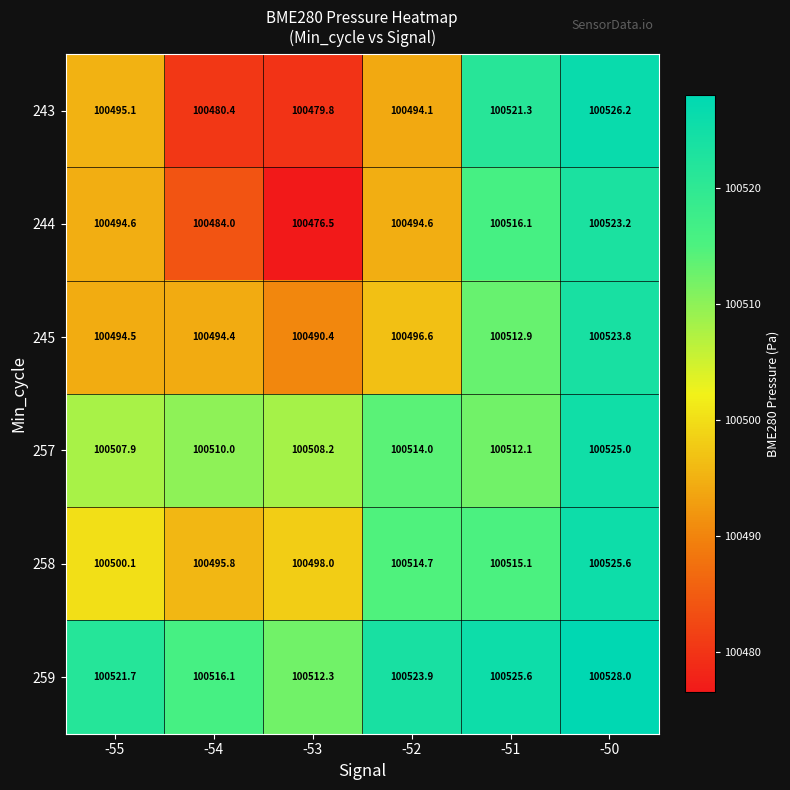

At which label is 258 closest to 100510?

-52